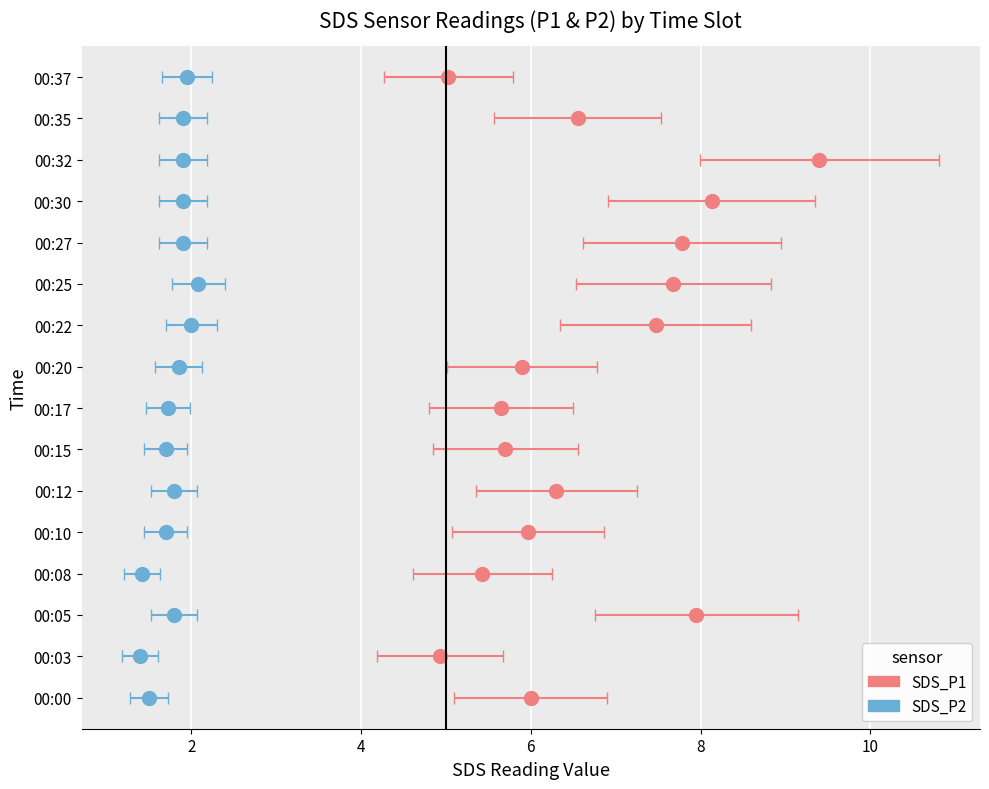

Rank the categories by SDS_P1 value from highest to lowest.

00:32, 00:30, 00:05, 00:27, 00:25, 00:22, 00:35, 00:12, 00:00, 00:10, 00:20, 00:15, 00:17, 00:08, 00:37, 00:03